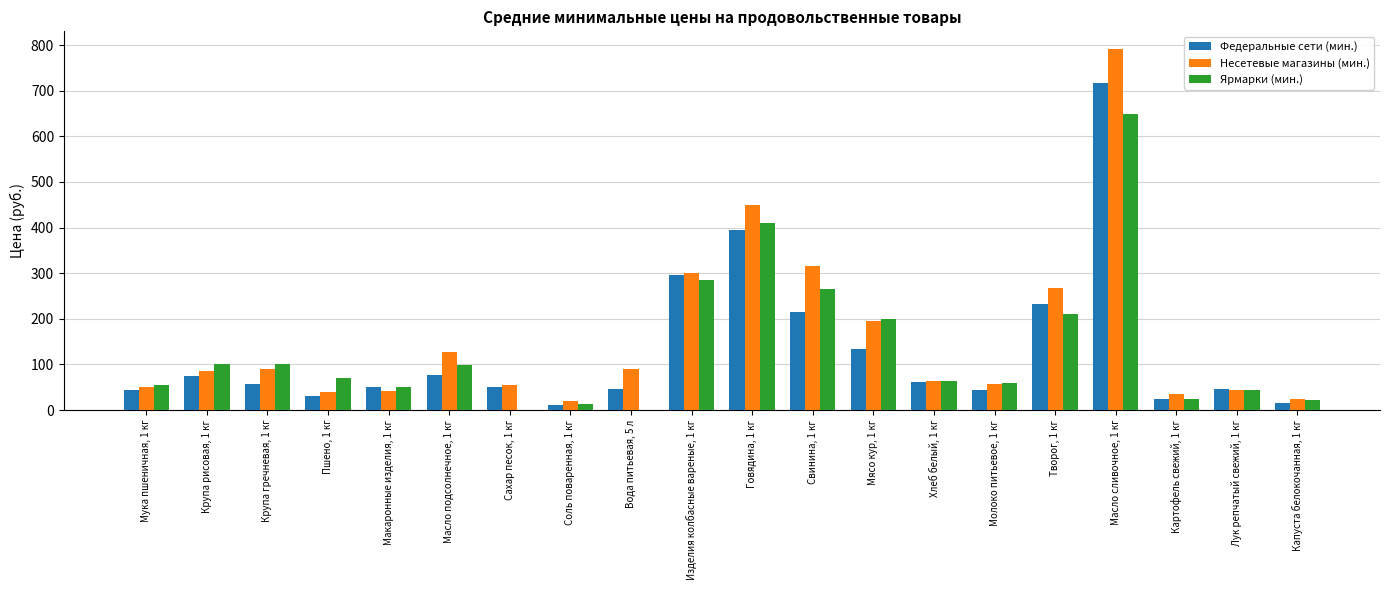

What is the sum of all Несетевые магазины (мин.) values?

3142.1